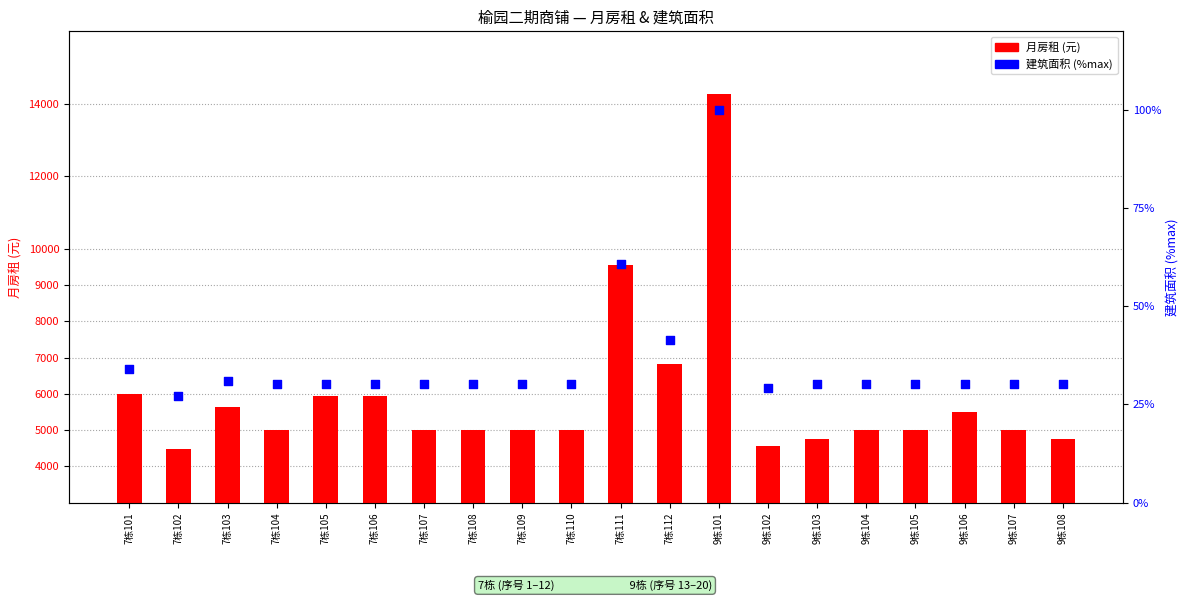

At which category is the sum across all series the highest?

9栋101